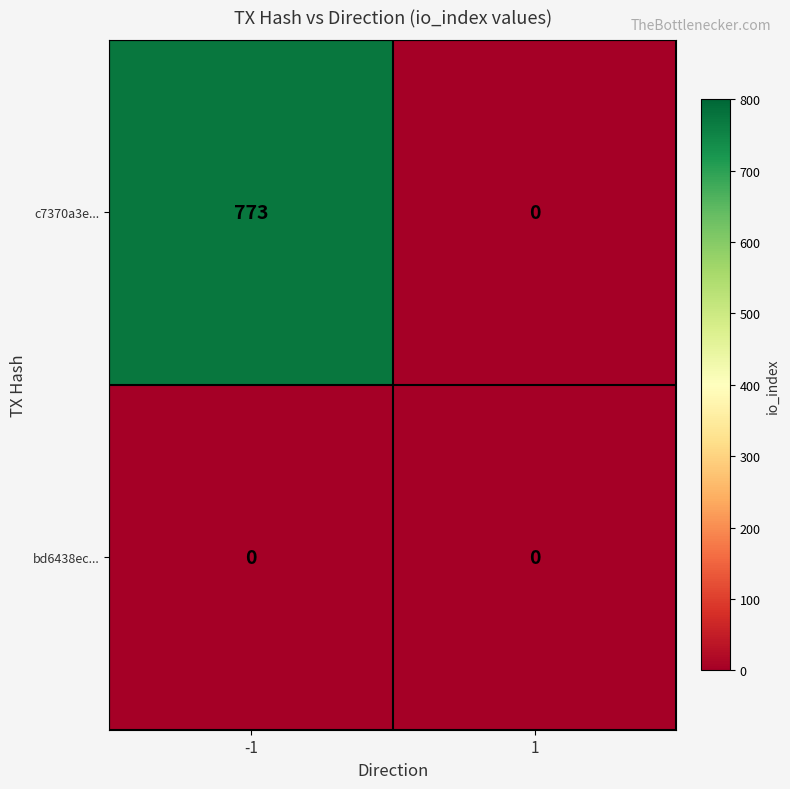

Which series has the largest total across all categories?

c7370a3e...